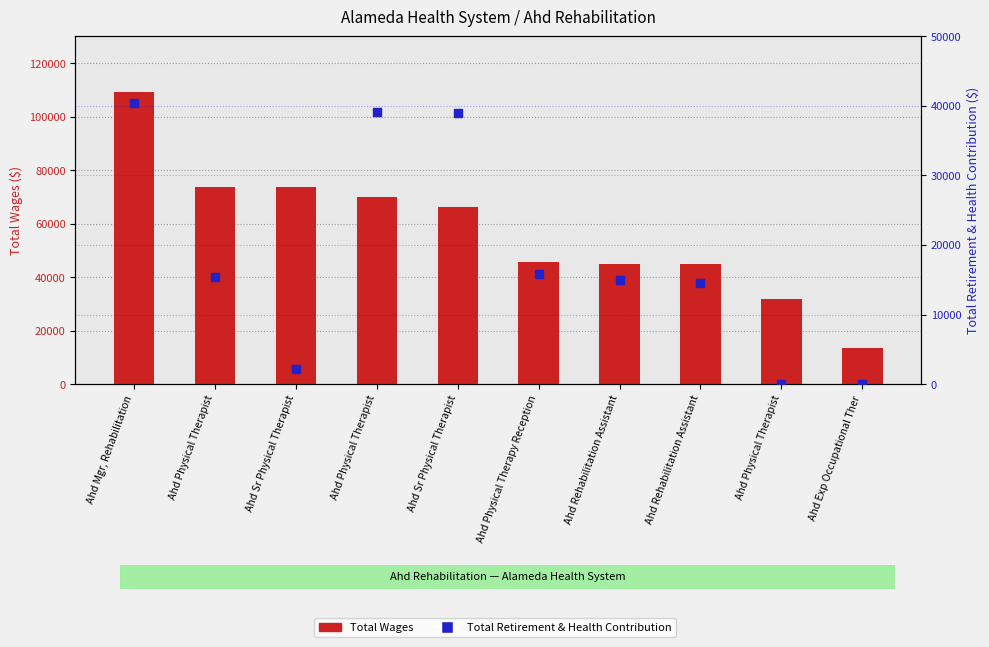

Which series contains the highest Y value?

Total Wages